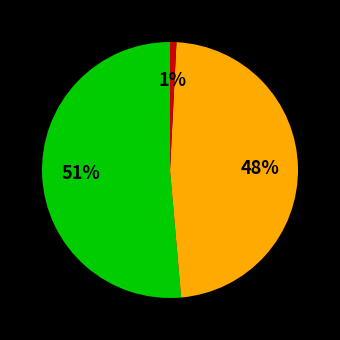

Is there a majority slice in this chart?

Yes